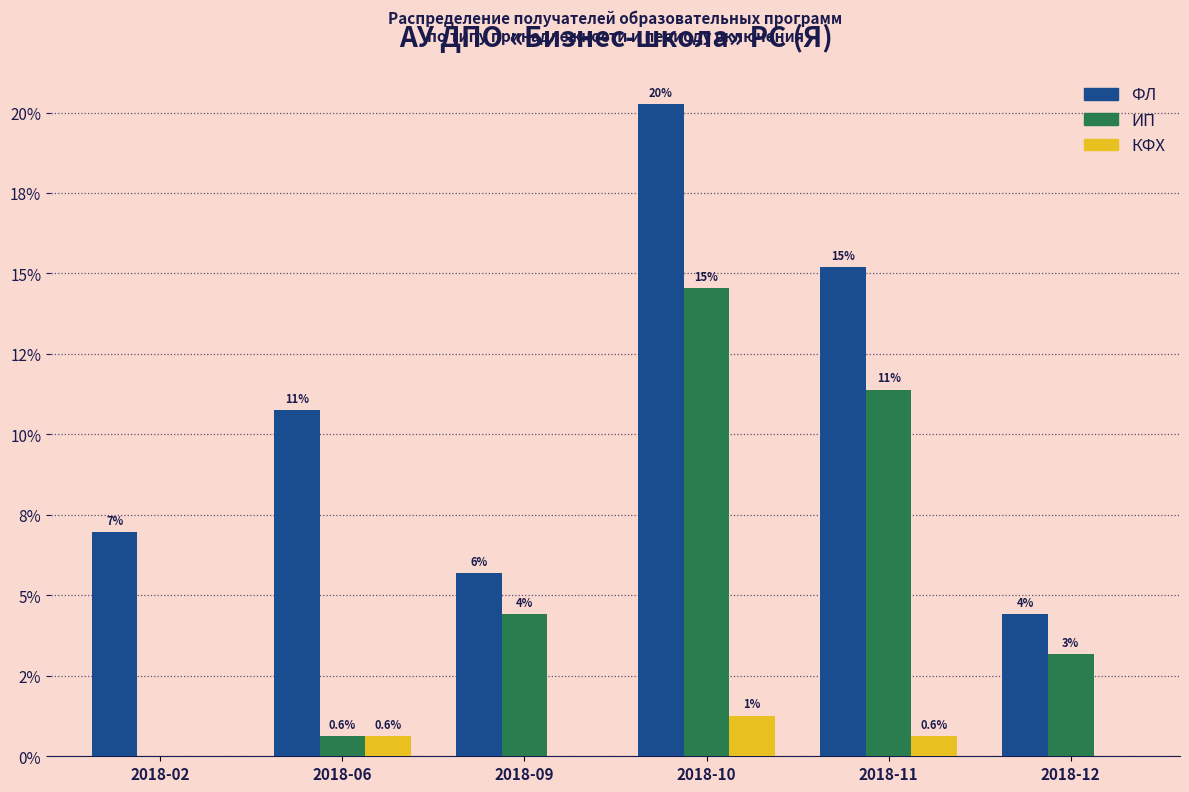

Rank the categories by ИП value from lowest to highest.

2018-02, 2018-06, 2018-12, 2018-09, 2018-11, 2018-10